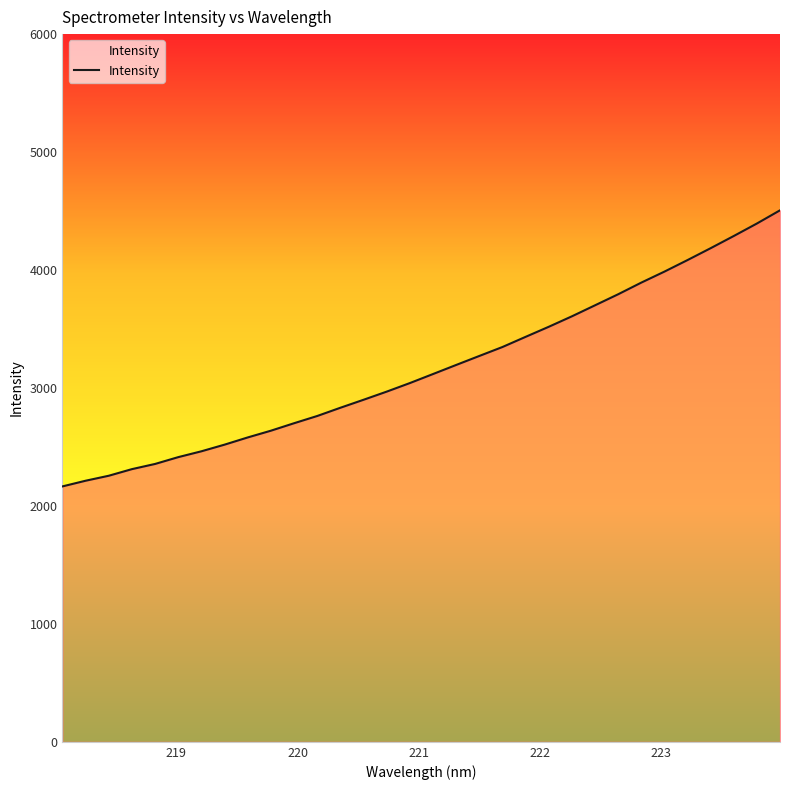

What is the minimum value shown in the chart?

2165.5